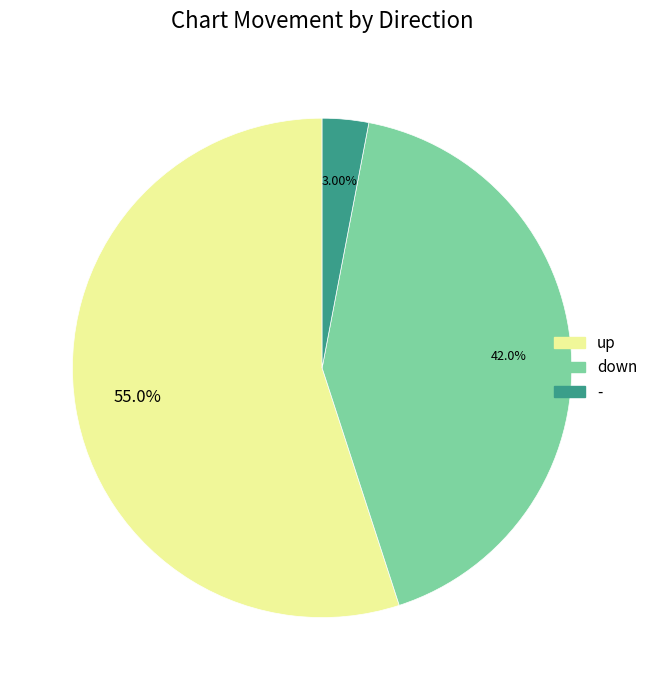

Between down and up, which is larger?

up